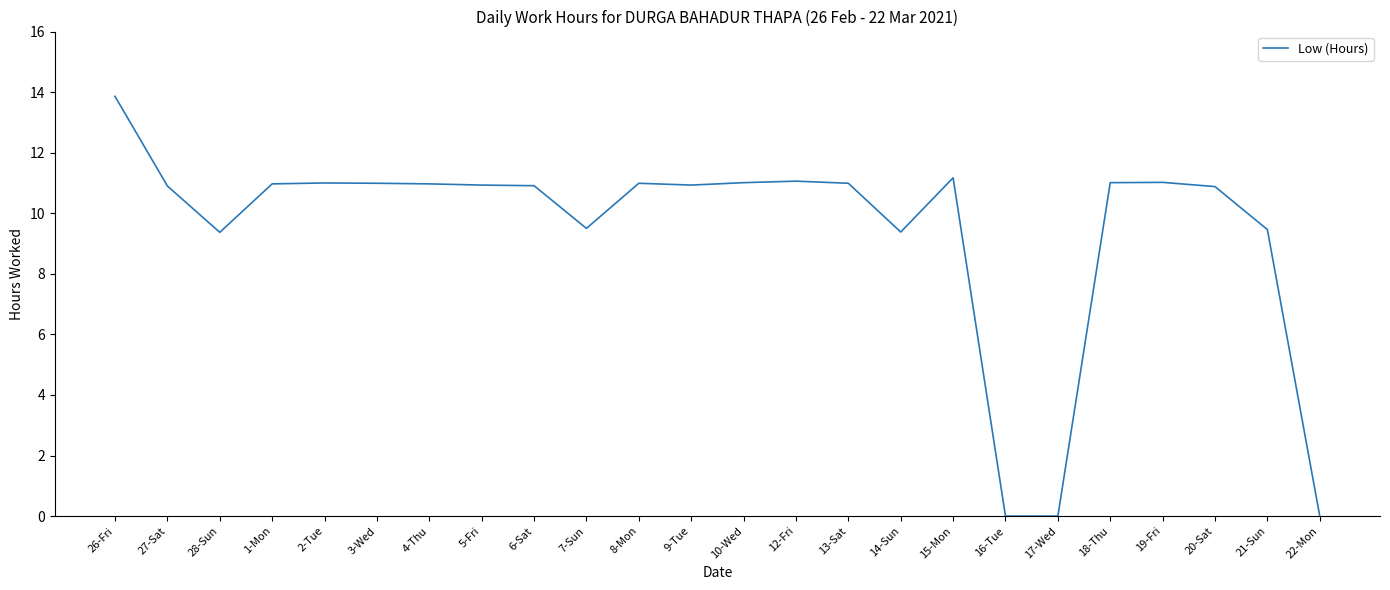

Which has a higher value, 8-Mon or 16-Tue?

8-Mon